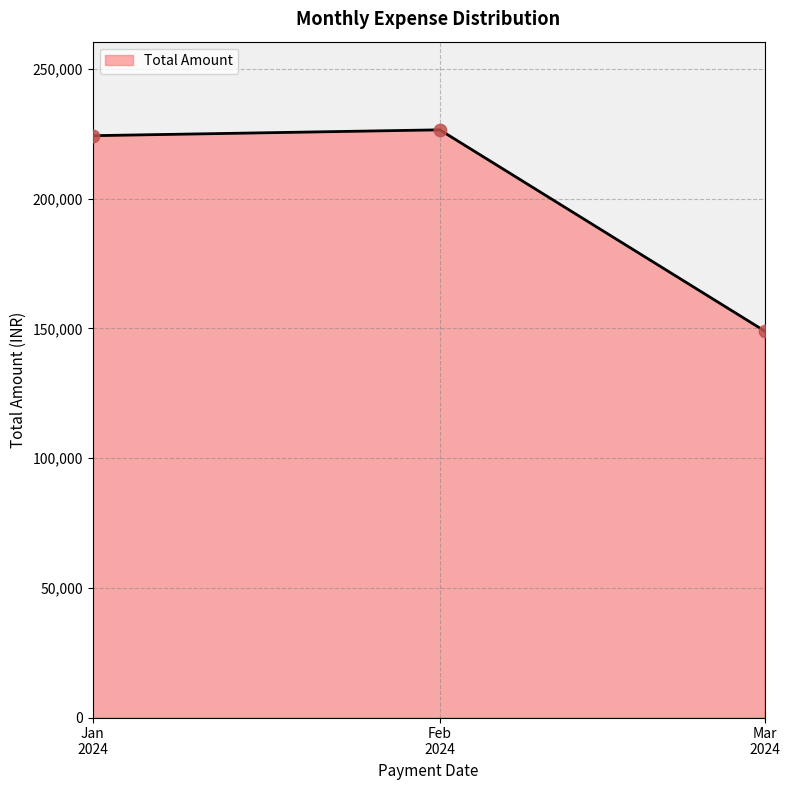

What is the greatest value displayed?

226499